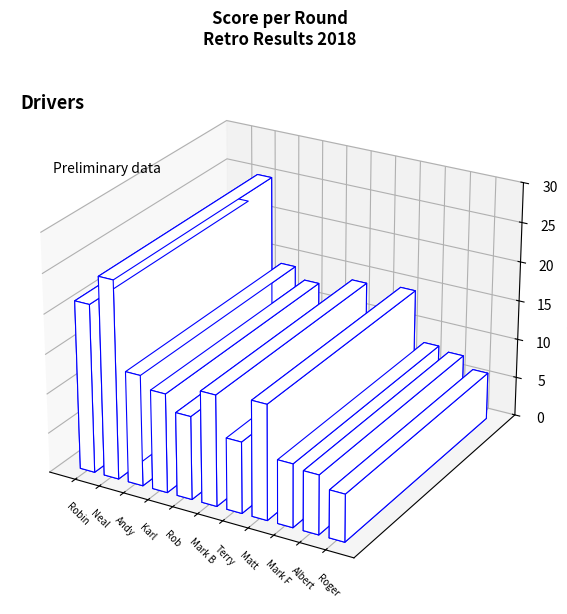

How many values exceed 12?

6